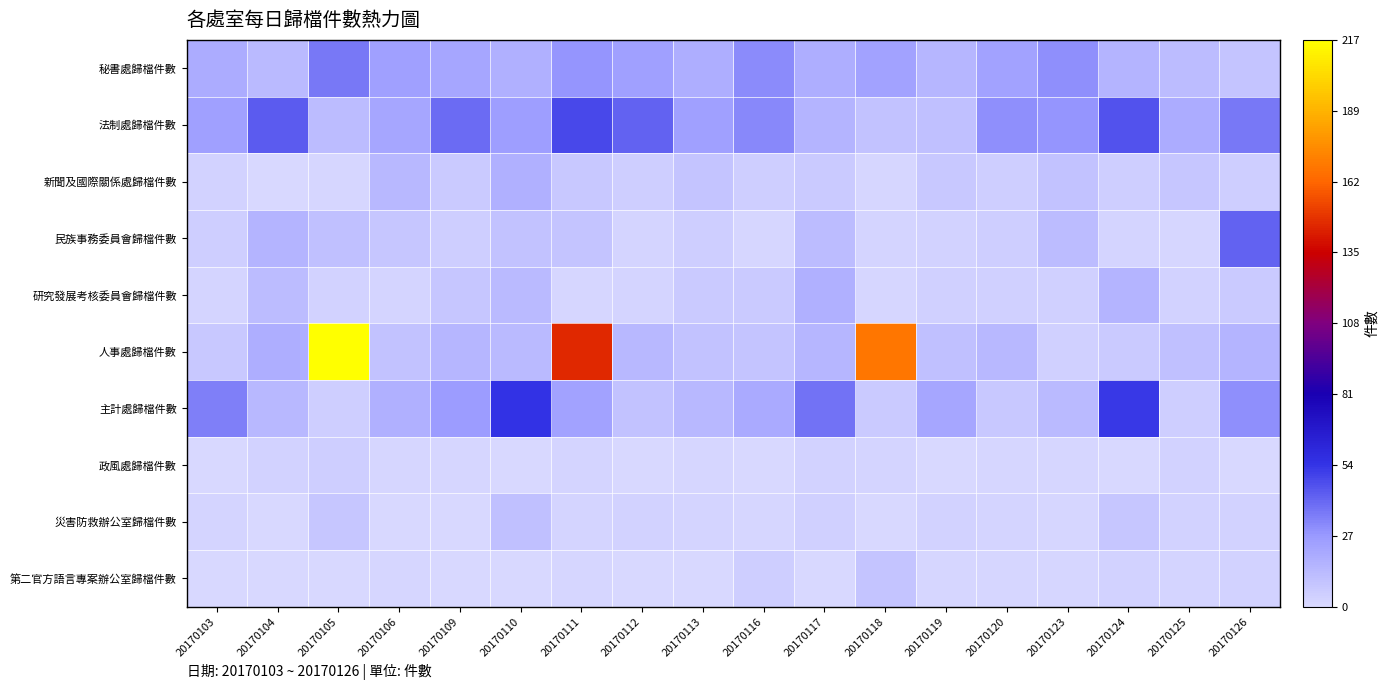

Between 20170123 and 20170104, which is larger?

20170123